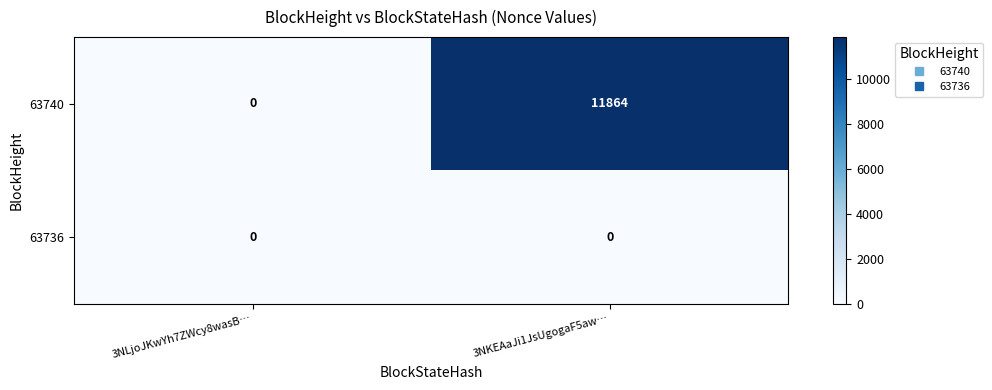

Which series has the largest total across all categories?

63740